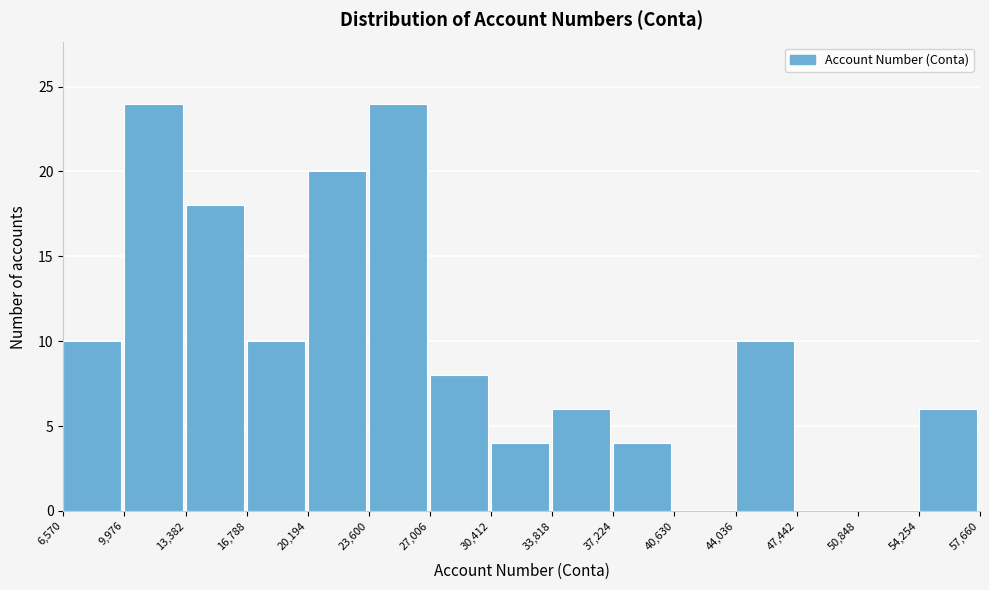

Reading left to right, transcribe this chart: for each bar, give the range it covers on the x-axis and its height. The values are not printed on the chart, so give them approximately, as read against the axis.

6,570 to 9,976: 10
9,976 to 13,382: 24
13,382 to 16,788: 18
16,788 to 20,194: 10
20,194 to 23,600: 20
23,600 to 27,006: 24
27,006 to 30,412: 8
30,412 to 33,818: 4
33,818 to 37,224: 6
37,224 to 40,630: 4
40,630 to 44,036: 0
44,036 to 47,442: 10
47,442 to 50,848: 0
50,848 to 54,254: 0
54,254 to 57,660: 6